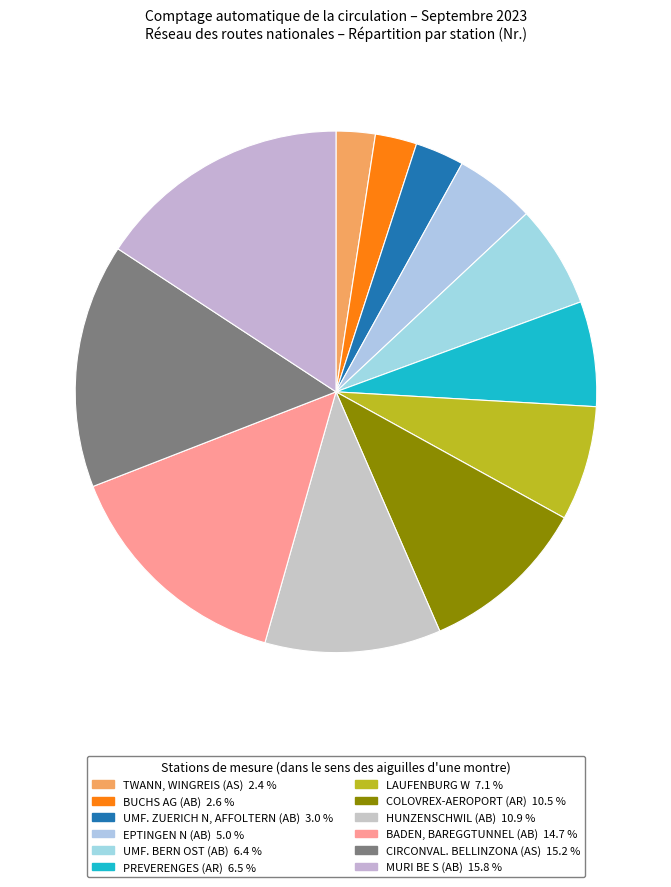

The PREVERENGES (AR) slice represents 7% of the pie. True or false?

True